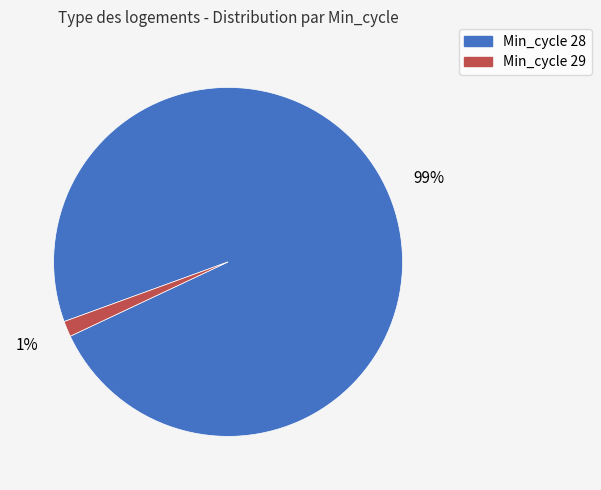

To the nearest percent, what is the average slice percentage?

50%